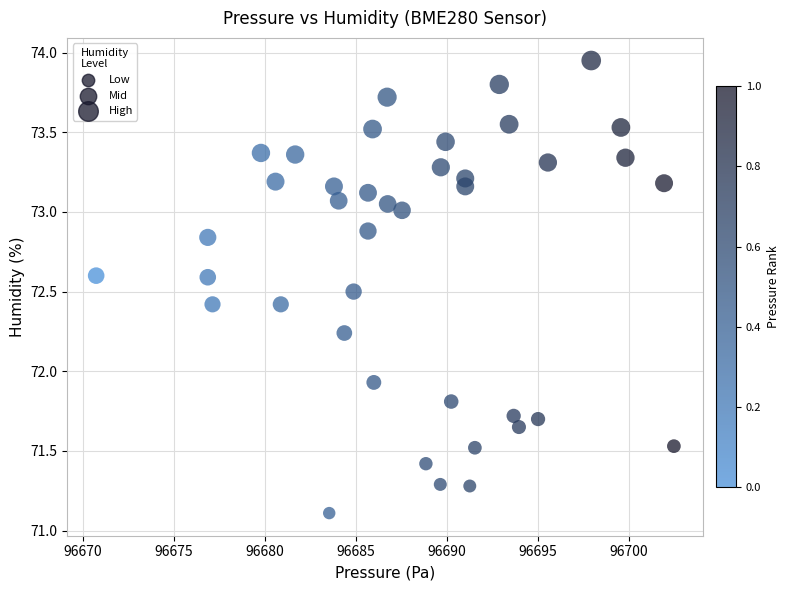

What is the range of X values (max minus min)?

31.7